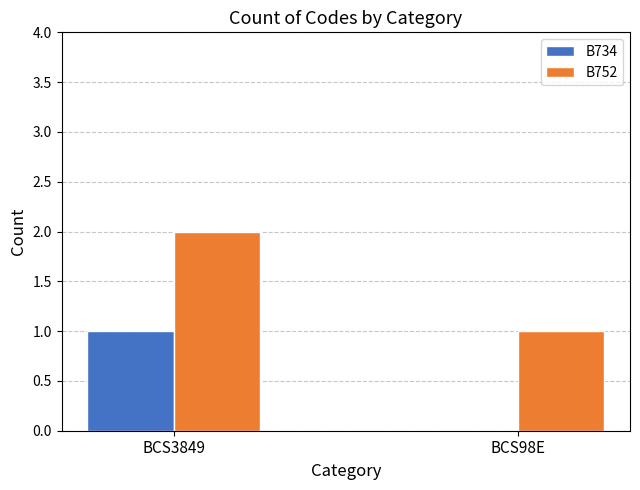

Where is B734 nearest to the value 0?

BCS98E